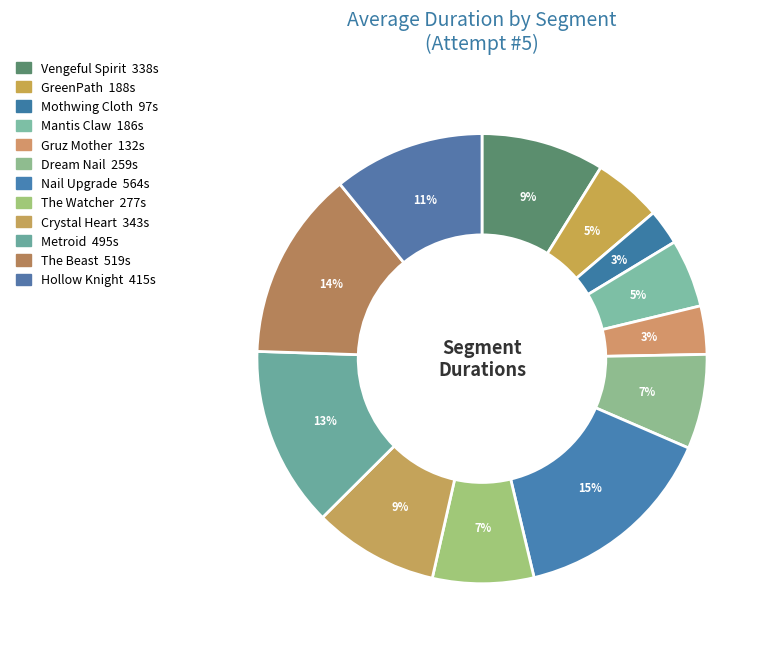

What is the ratio of the value at Dream Nail to the value at The Watcher?

0.9